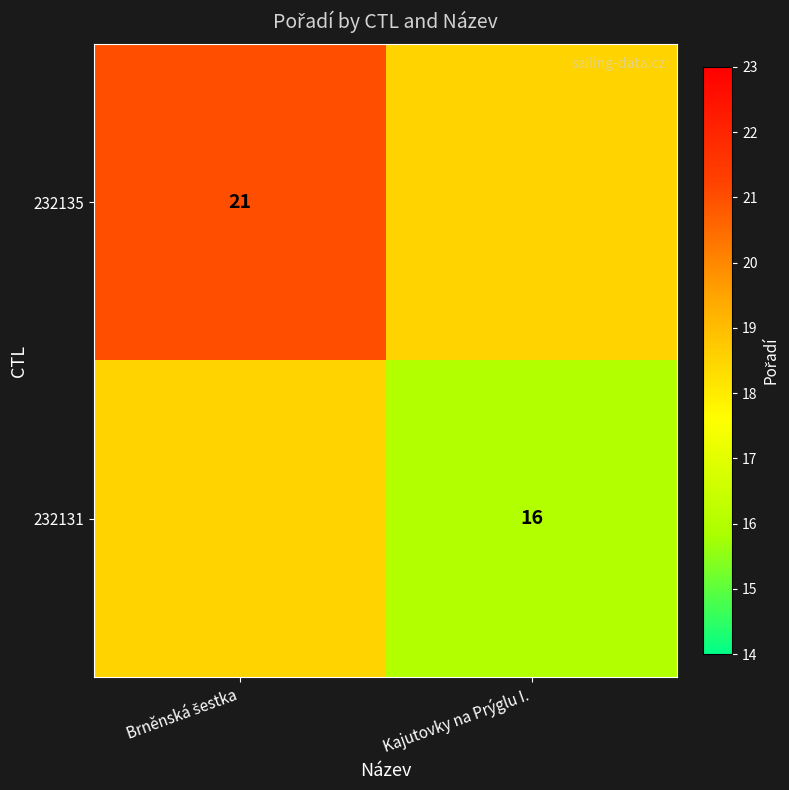

At Brněnská šestka, list the series in order from smallest to largest.

232131, 232135